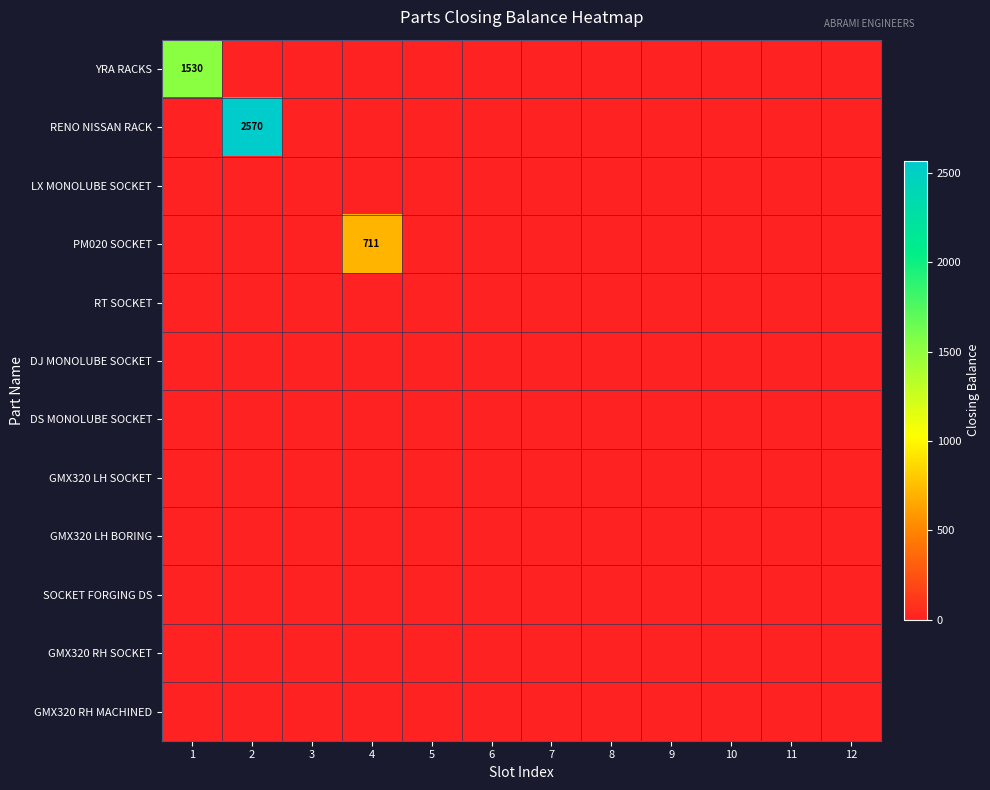

Is the value of YRA RACKS at 11 greater than the value of GMX320 LH BORING at 6?

No